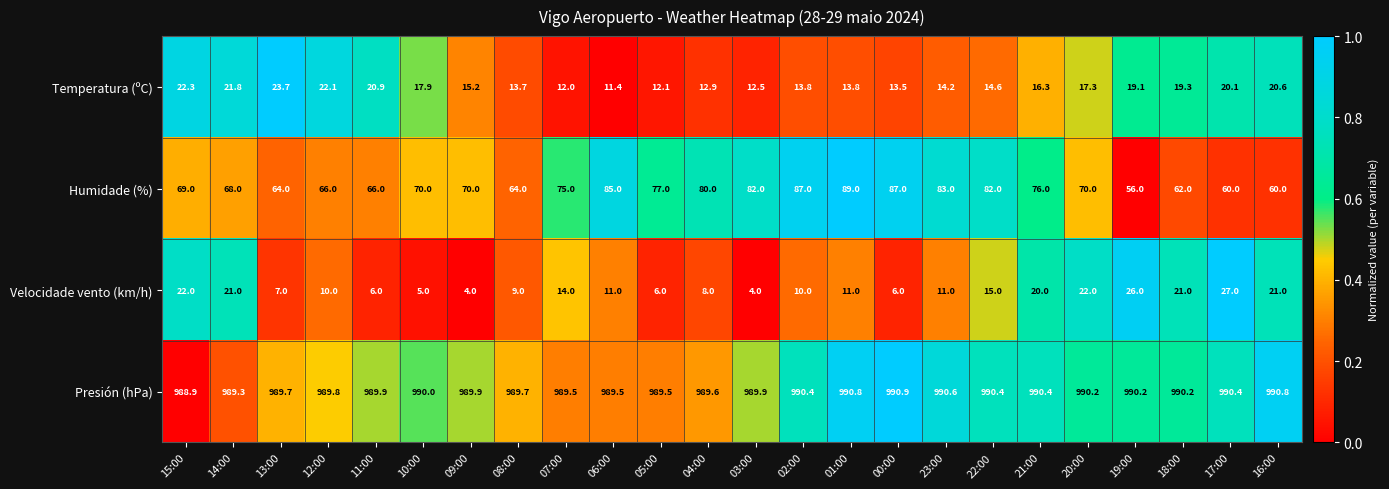

What is the total value across all series at 16:00?

1092.4